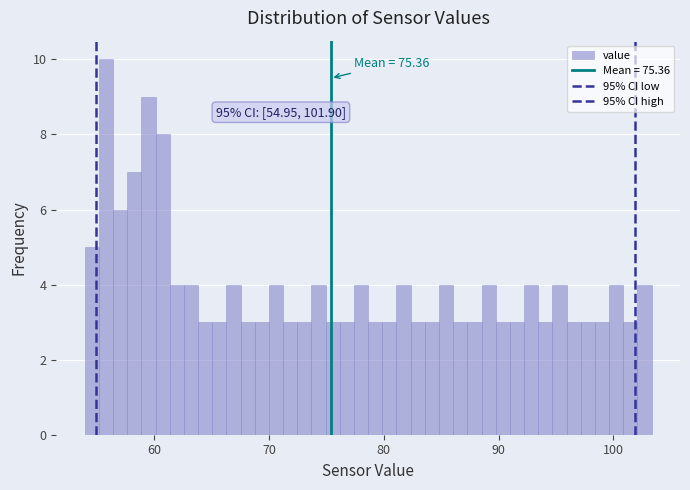

Around what value on the x-axis is the tallest bar? Give the approximate position of its centre, as read against the axis.

56